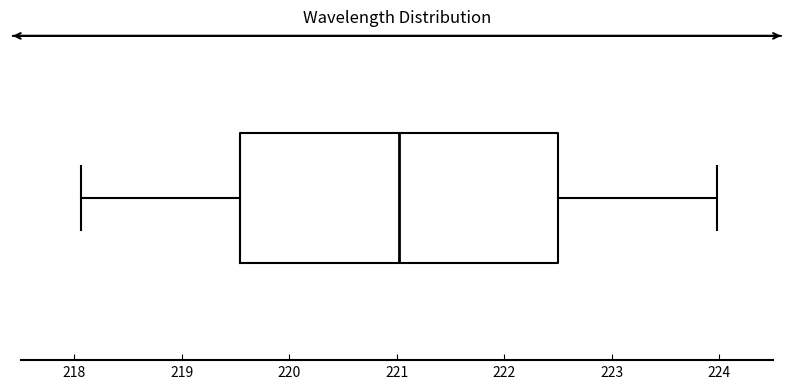

Where is the left edge of the box on the x-axis? The values are not printed on the chart, so give them approximately, as read against the axis.

219.5